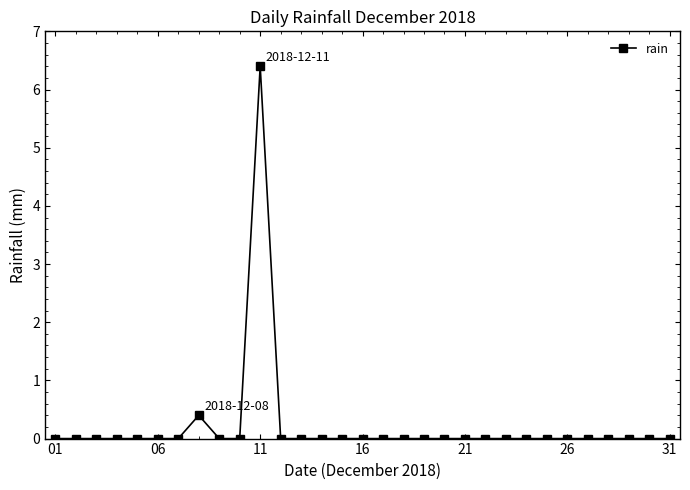

What is the greatest value displayed?

6.4